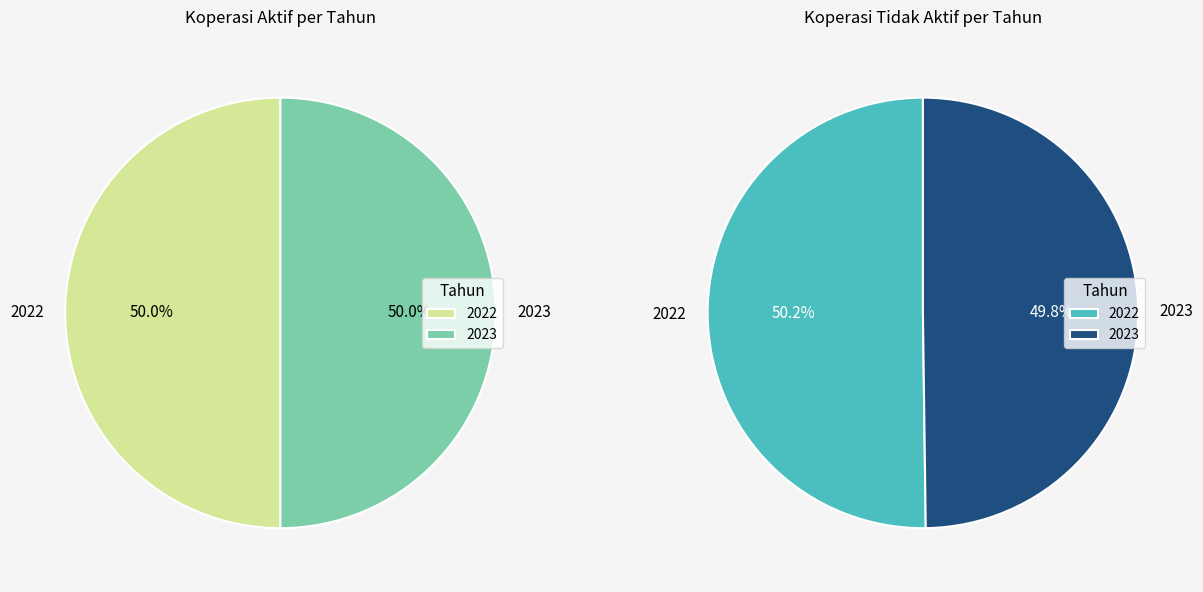

Count the number of slices in the pie.

2